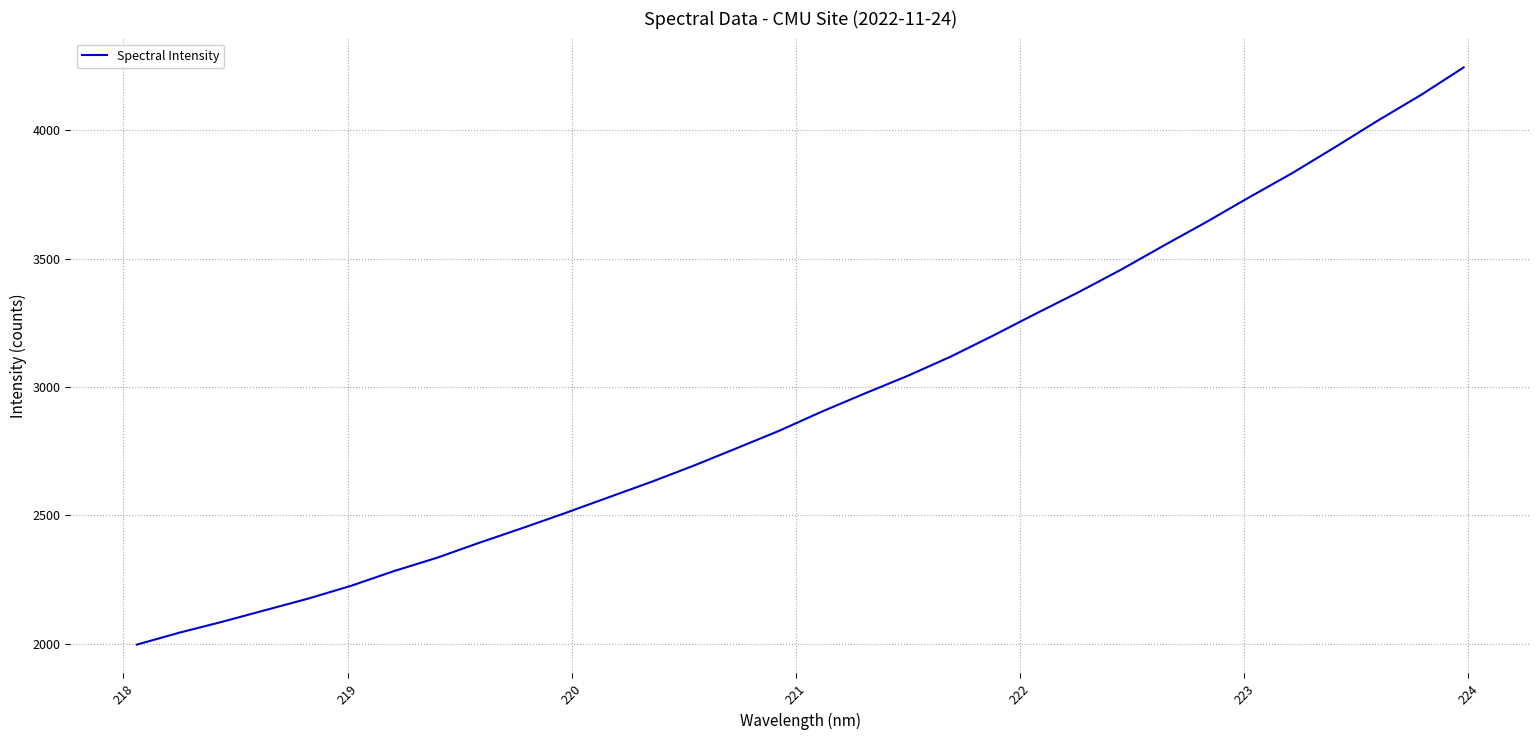

What is the minimum value shown in the chart?

1997.2